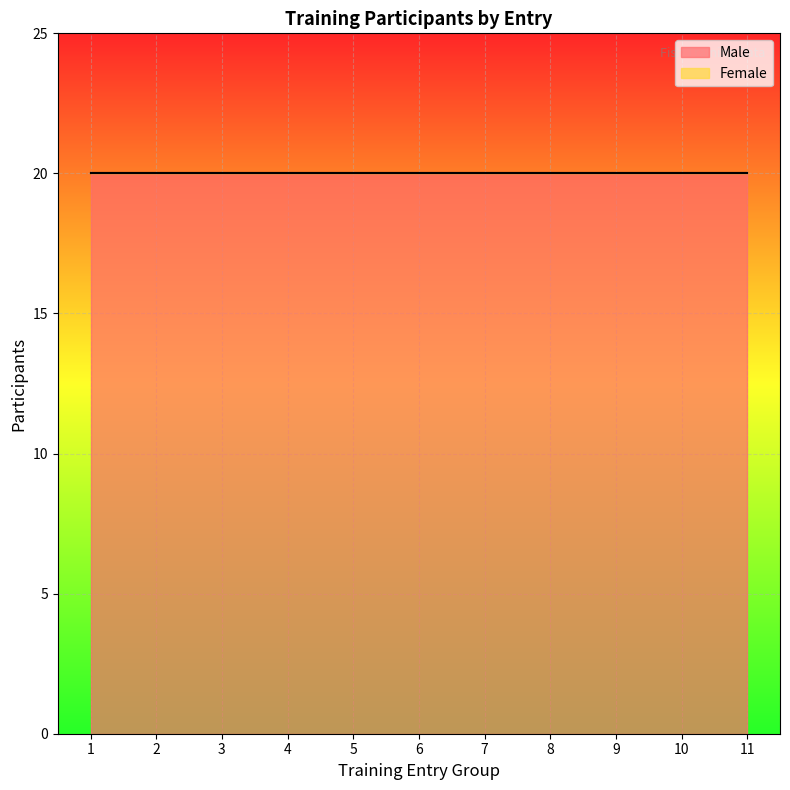

Which series has the largest total across all categories?

Male